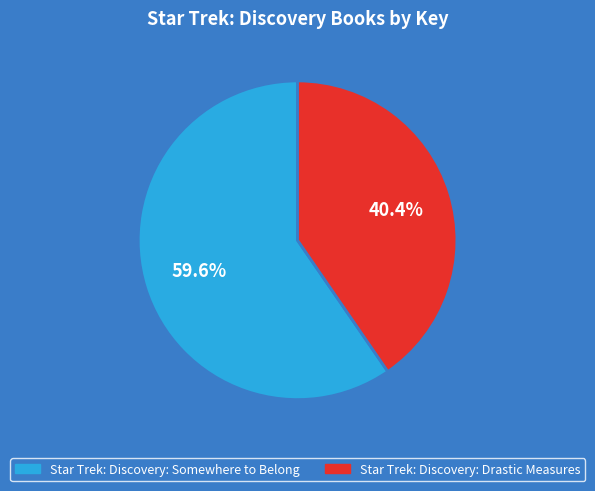

Which category has the smallest portion of the pie?

Star Trek: Discovery: Drastic Measures